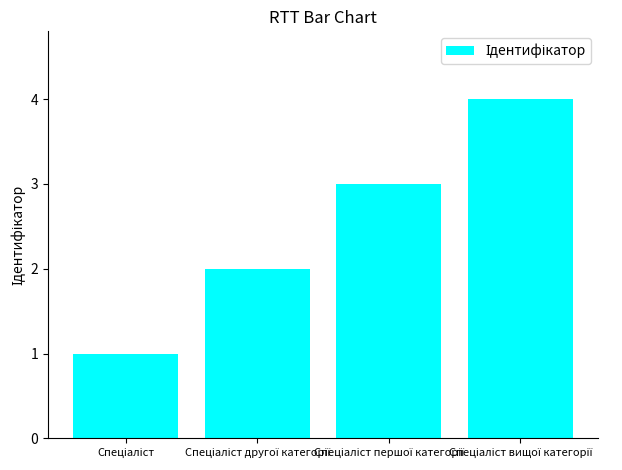

What is the greatest value displayed?

4